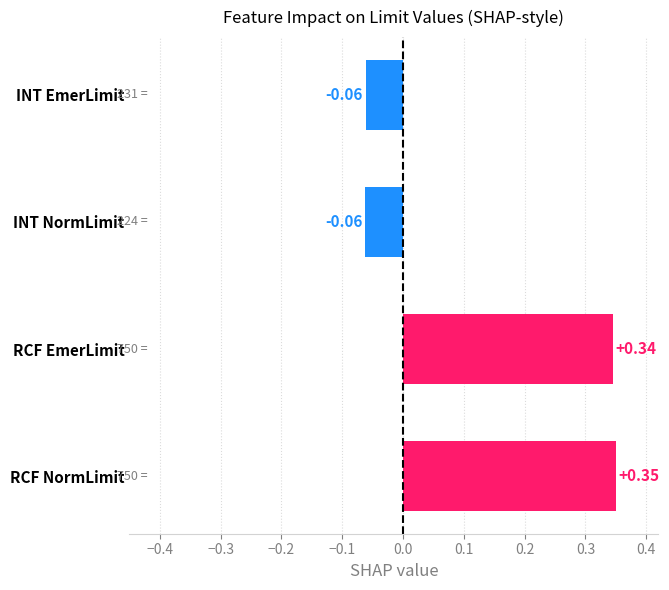

Which has a higher value, RCF EmerLimit or INT NormLimit?

RCF EmerLimit